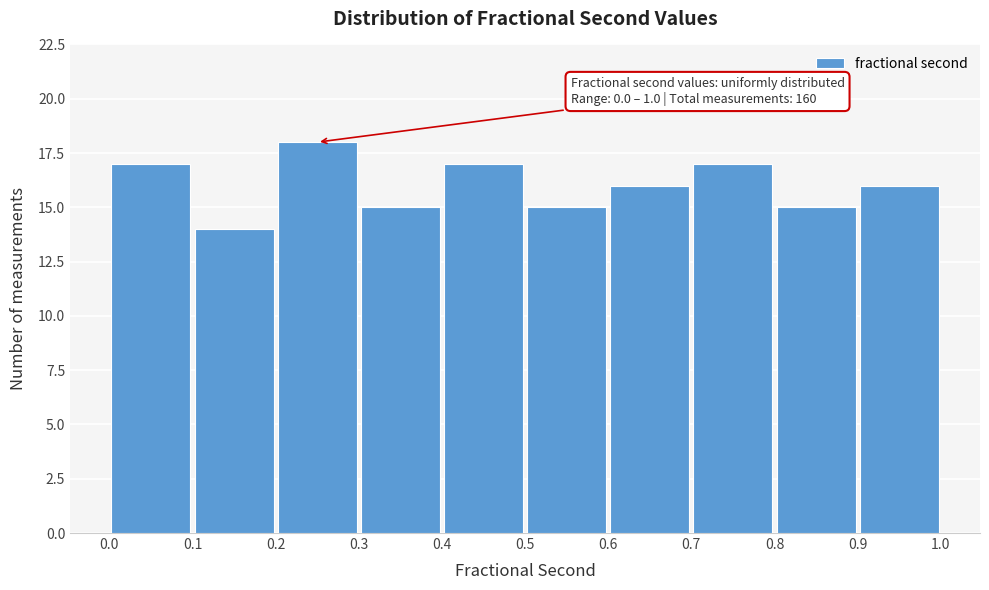

Which range on the x-axis has the tallest bar?

0.2 to 0.3